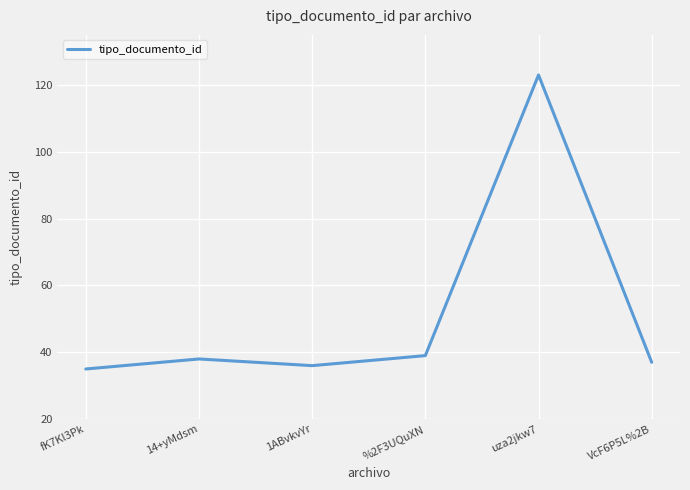

At which category does the chart reach its minimum across all series?

fK7Kl3Pk